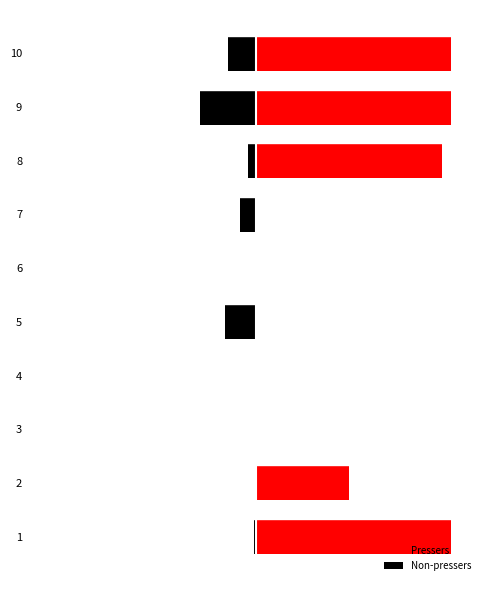

The Non-pressers series shows 0.0 at 4. True or false?

True